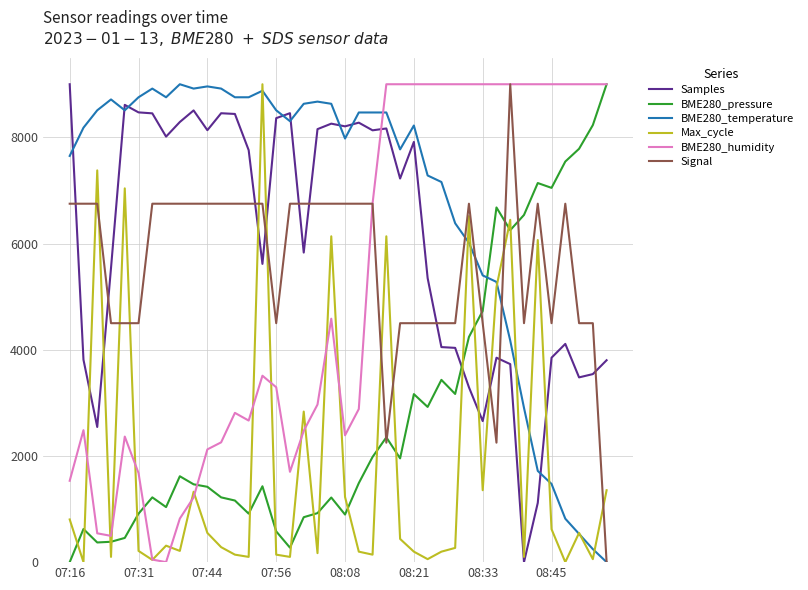

What is the maximum value shown in the chart?

9000.0